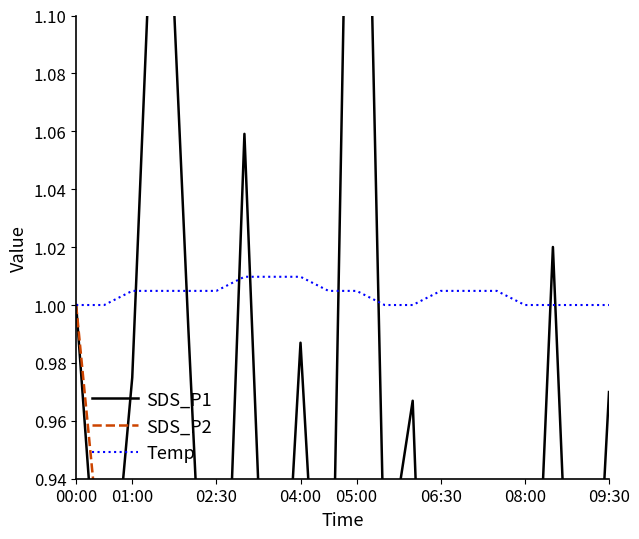

The Temp series shows 0.4 at 04:00. True or false?

False